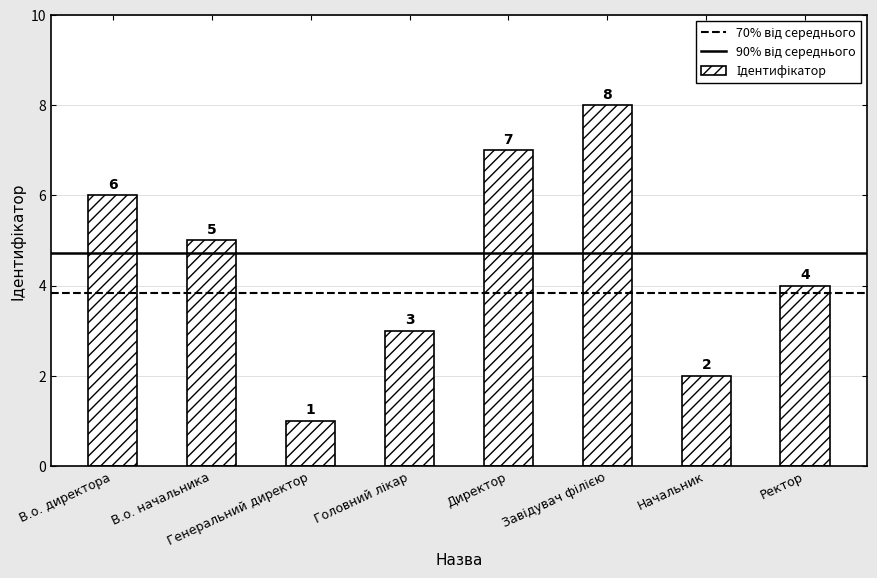

What is the difference between the maximum and second lowest values?

6